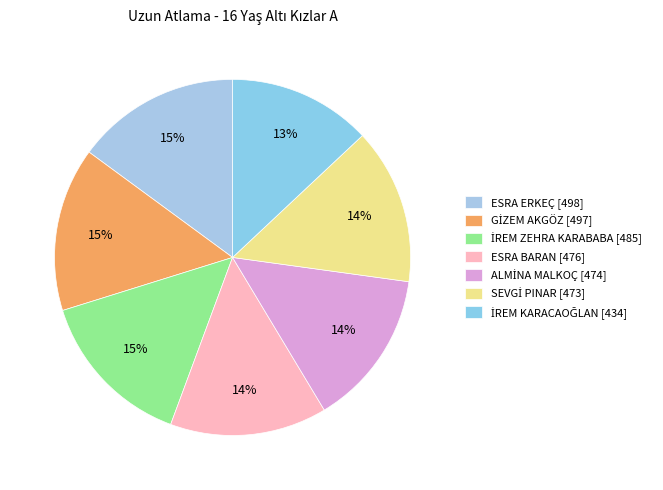

What is the change in value from SEVGİ PINAR to İREM KARACAOĞLAN?

-39